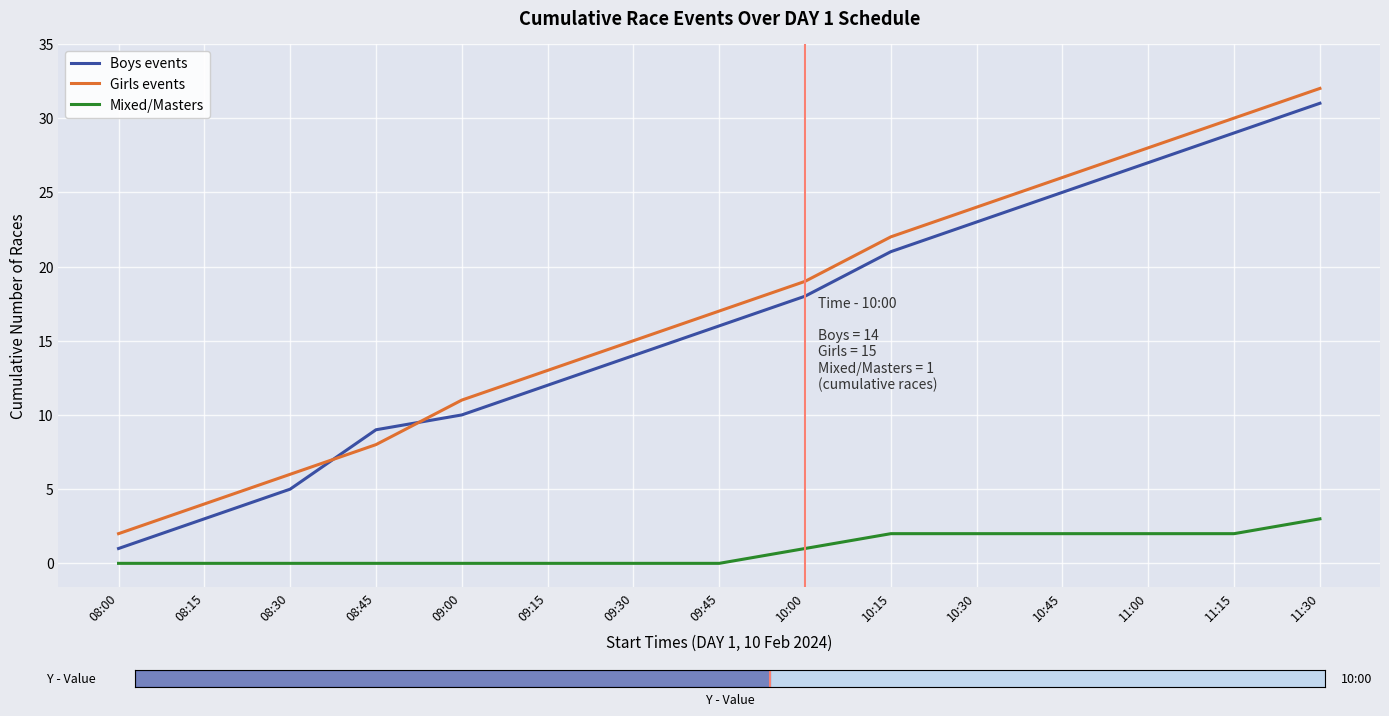

What is the difference between the maximum and minimum values in the Mixed/Masters series?

3